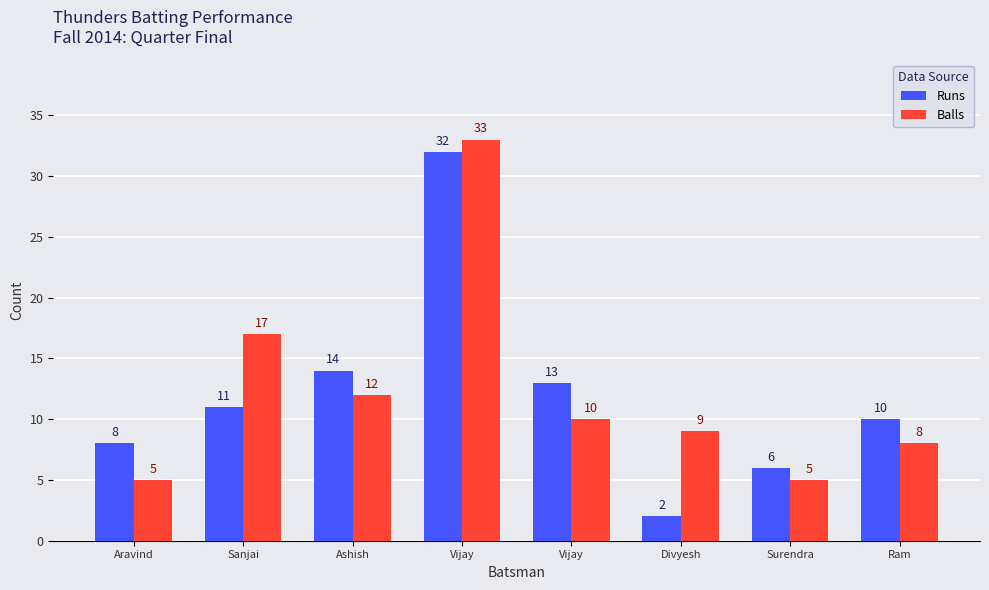

Are the bars horizontal?

No